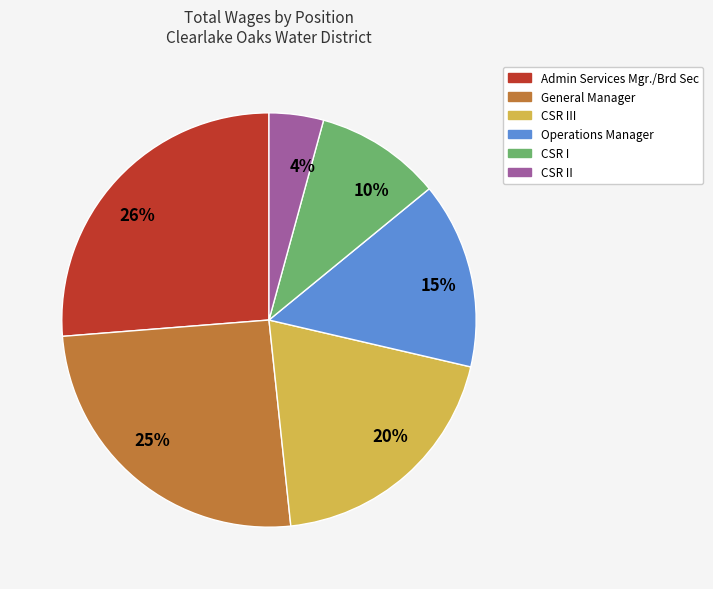

Is there any slice that represents more than half of the pie?

No